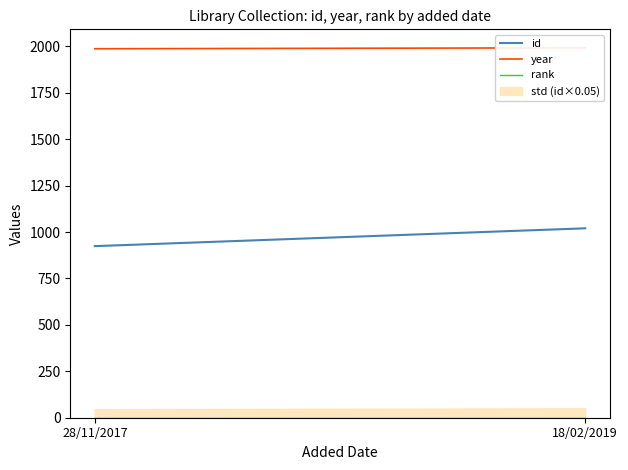

What is the label of the 2nd point from the left?

18/02/2019